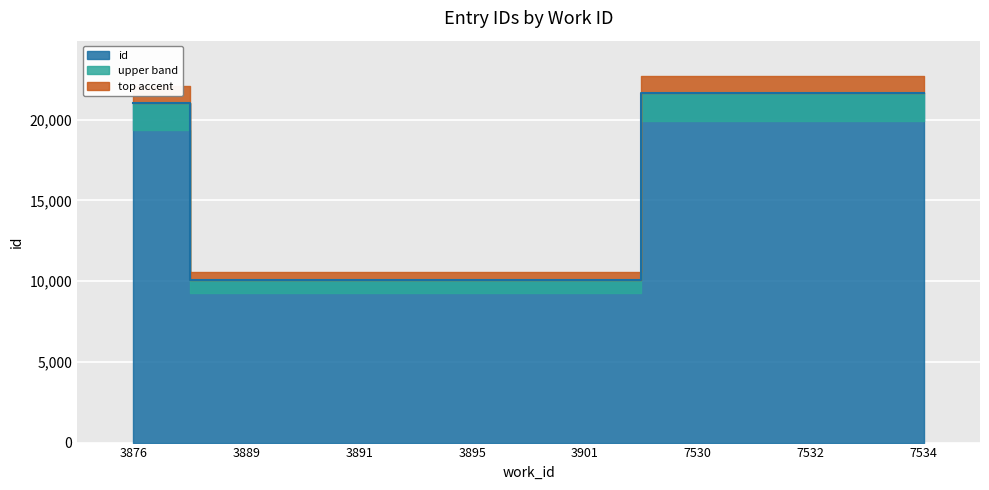

Which label corresponds to the smallest value in the chart?

3891